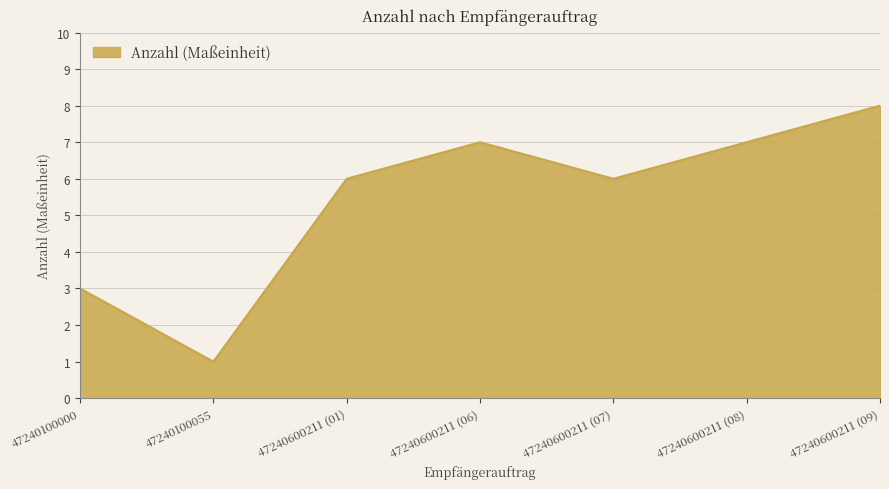

What is the average value?

5